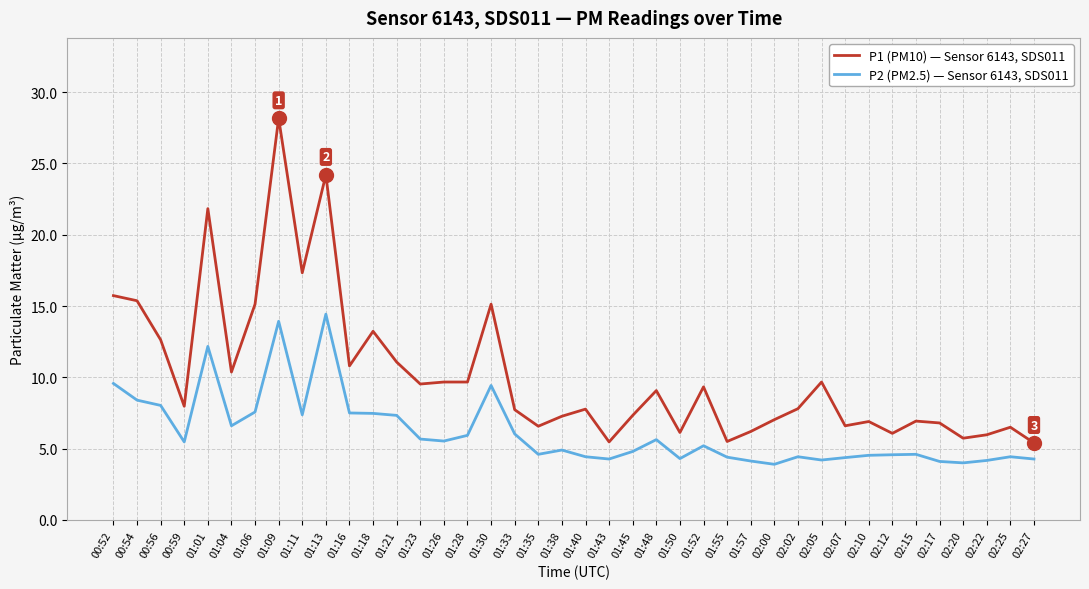

Is it true that P2 (PM2.5) — Sensor 6143, SDS011 equals 1.4 at 02:20?

False